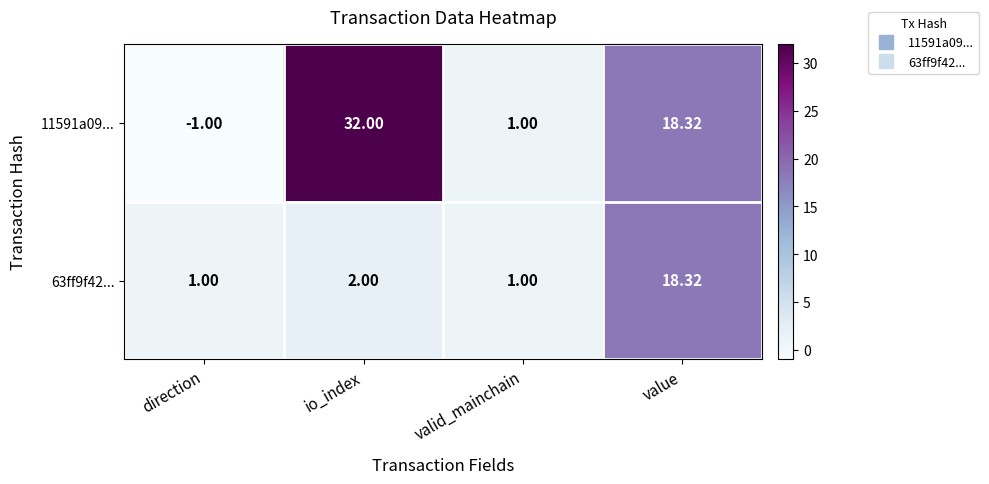

Which series has the widest spread of values?

11591a09...